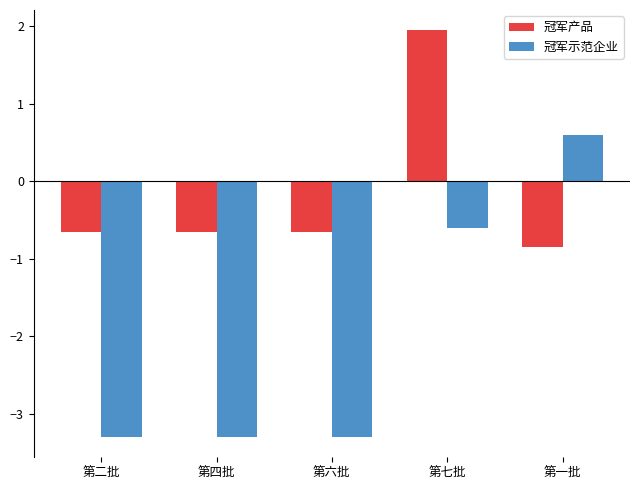

What is the maximum value for 冠军示范企业?

0.6